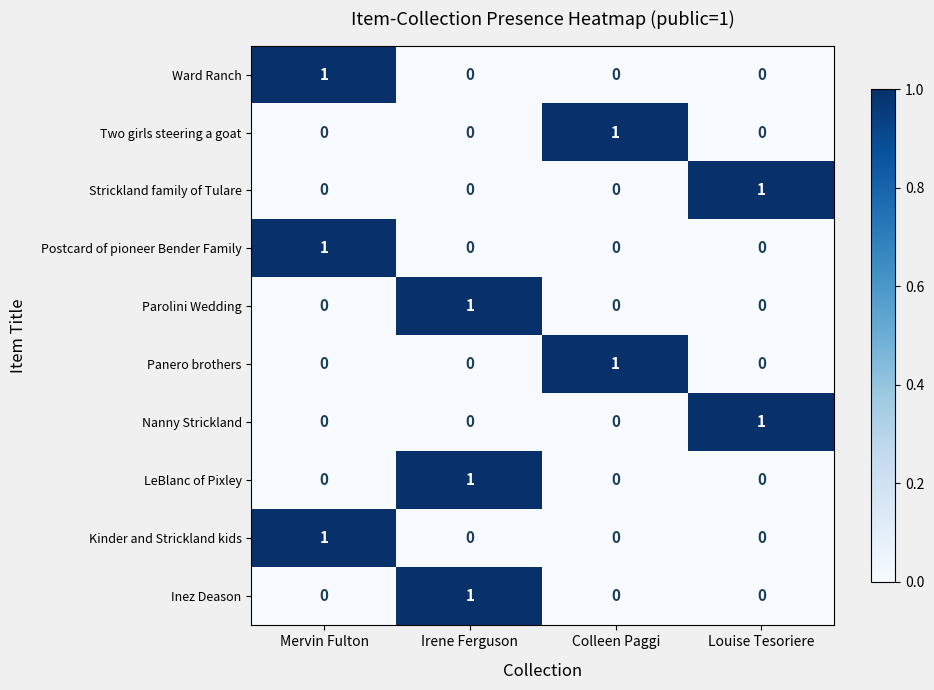

At how many categories does at least one series exceed 0?

4